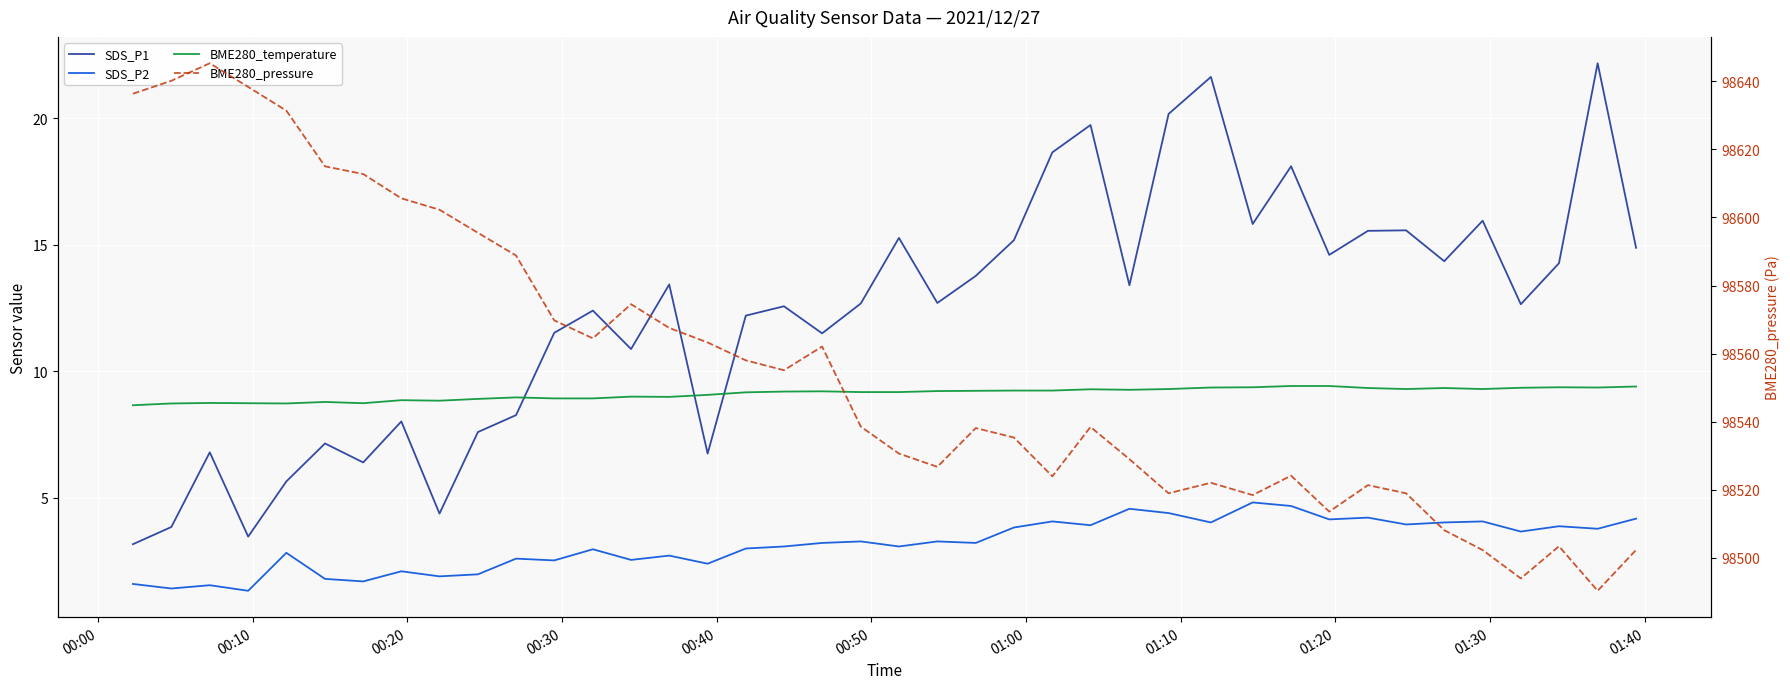

What is the highest value of the SDS_P2 series?

4.8